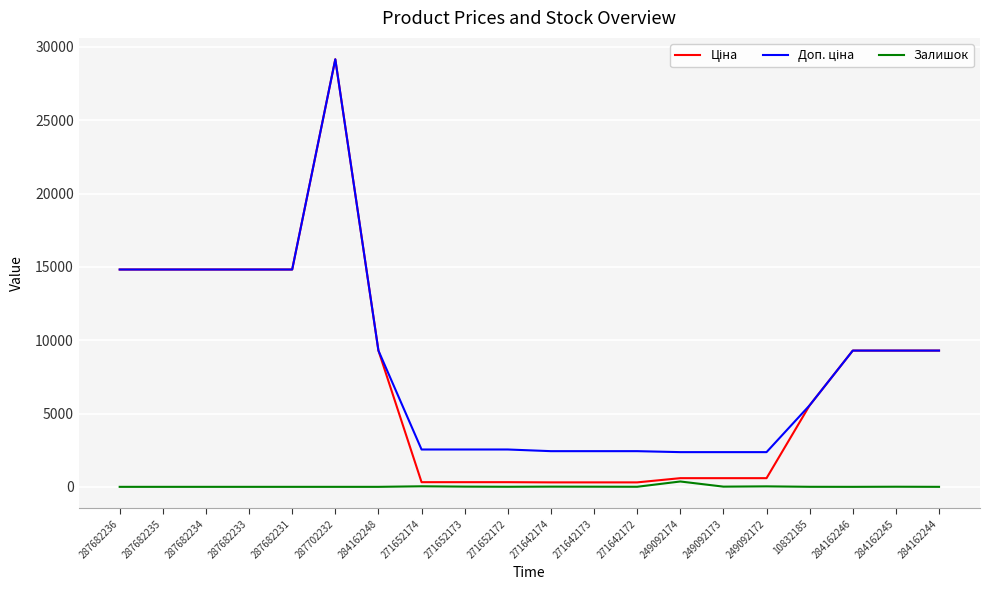

True or false: Залишок has more than 1 points higher than both neighbors.

True